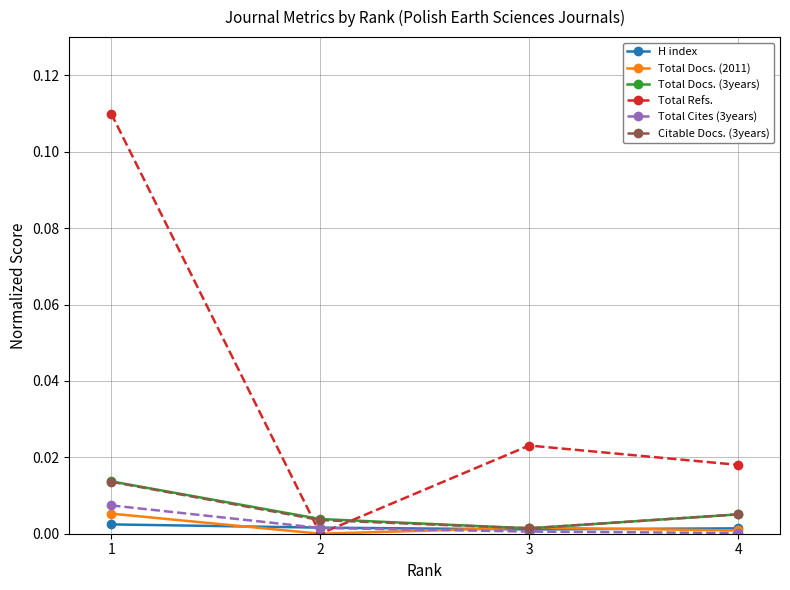

At how many categories does at least one series exceed 0?

4